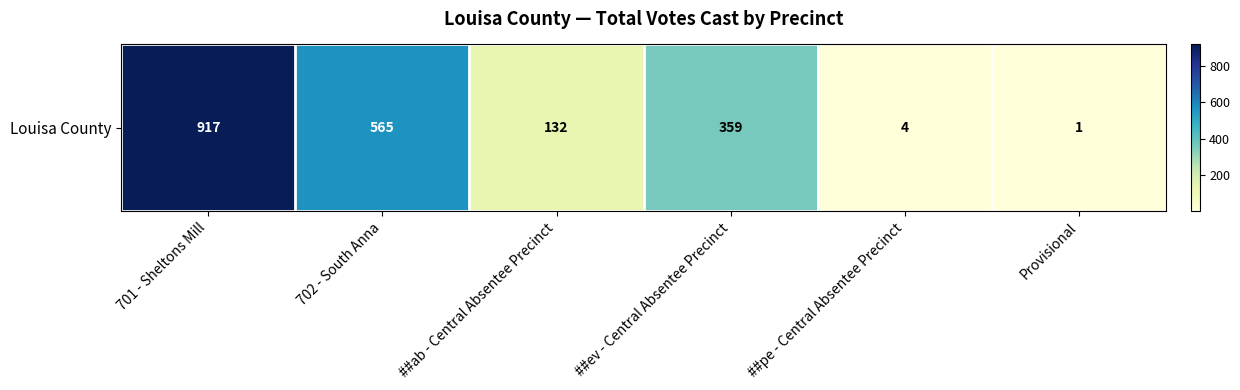

What is the average value?

330